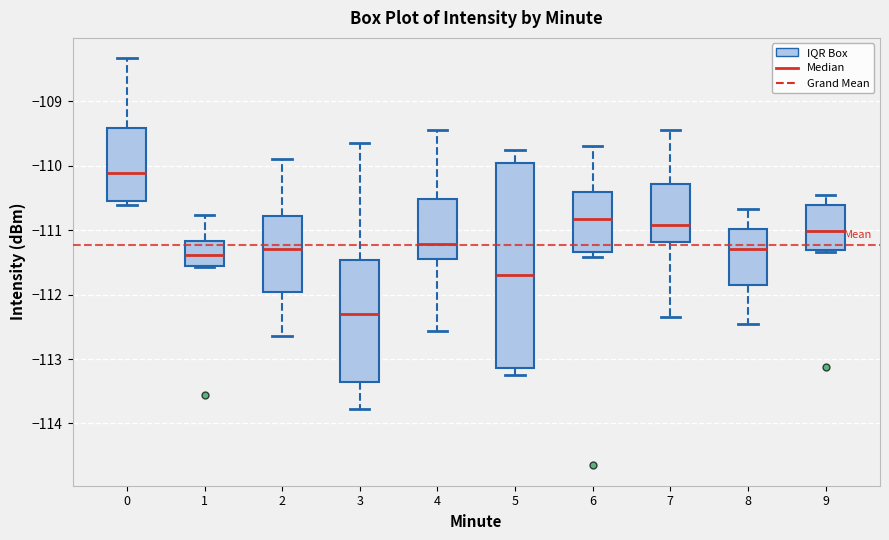

Where does the lower whisker of the box at x = 8 end on the y-axis? The values are not printed on the chart, so give them approximately, as read against the axis.

-112.4